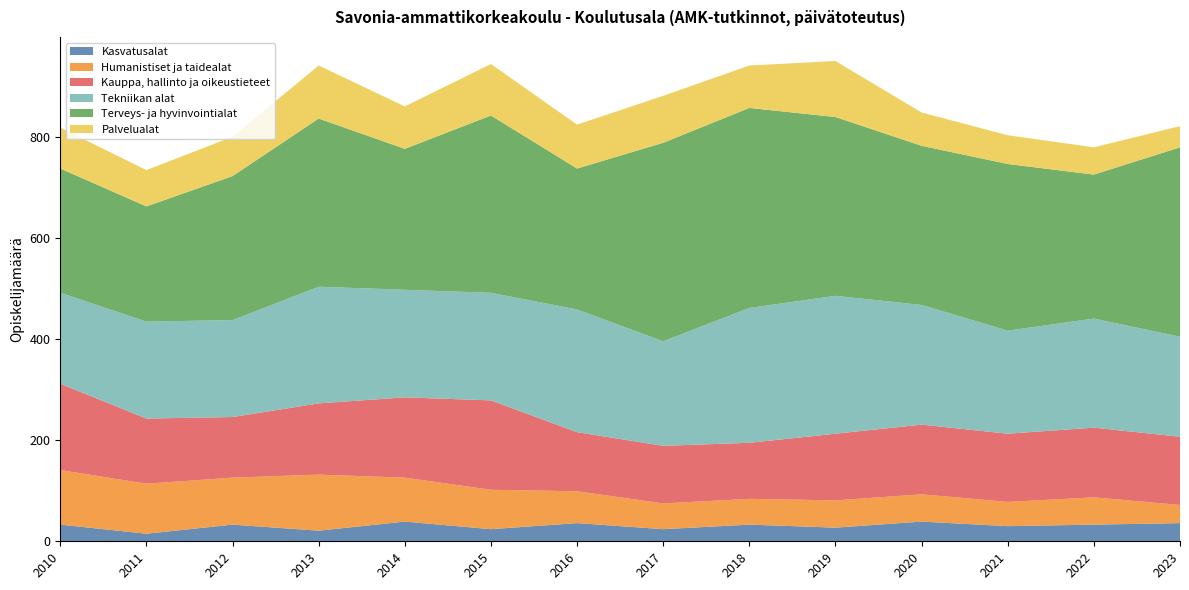

Reading right to left, list all the values displayed in this chart.

Kasvatusalat: 2023=36	2022=33	2021=30	2020=39	2019=27	2018=33	2017=24	2016=36	2015=24	2014=39	2013=21	2012=33	2011=15	2010=33
Humanistiset ja taidealat: 2023=36	2022=54	2021=48	2020=54	2019=54	2018=51	2017=51	2016=63	2015=78	2014=87	2013=111	2012=93	2011=99	2010=108
Kauppa, hallinto ja oikeustieteet: 2023=135	2022=138	2021=135	2020=138	2019=132	2018=111	2017=114	2016=117	2015=177	2014=159	2013=141	2012=120	2011=129	2010=171
Tekniikan alat: 2023=198	2022=216	2021=204	2020=237	2019=273	2018=267	2017=207	2016=243	2015=213	2014=213	2013=231	2012=192	2011=192	2010=180
Terveys- ja hyvinvointialat: 2023=375	2022=285	2021=330	2020=315	2019=354	2018=396	2017=393	2016=279	2015=351	2014=279	2013=333	2012=285	2011=228	2010=246
Palvelualat: 2023=42	2022=54	2021=57	2020=66	2019=111	2018=84	2017=93	2016=87	2015=102	2014=84	2013=105	2012=78	2011=72	2010=81